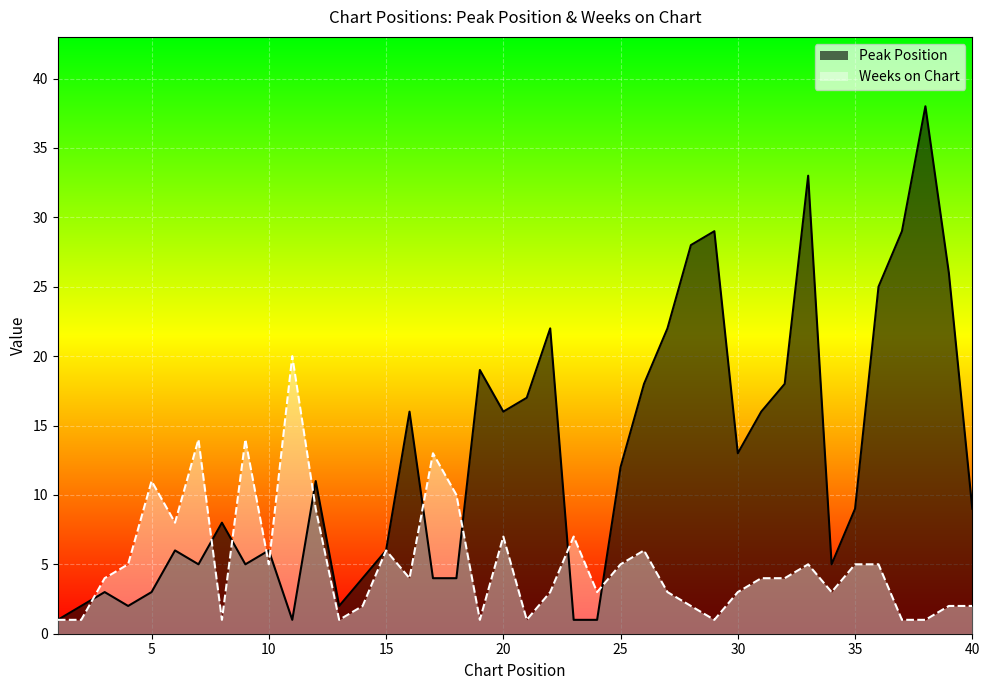

What is the lowest value of the Peak Position series?

1